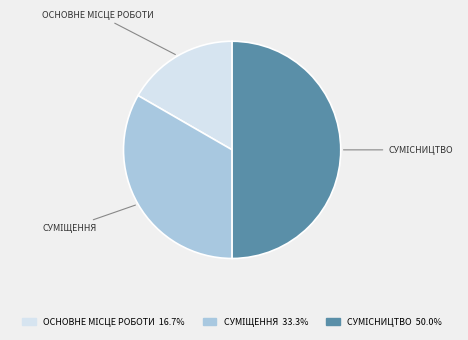

How many segments does this pie chart have?

3